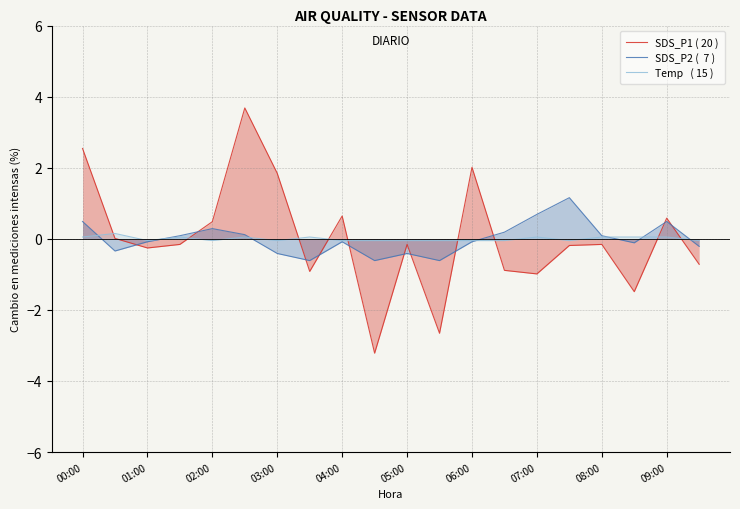

True or false: SDS_P2 (  7 ) has more than 1 interior local peaks.

True